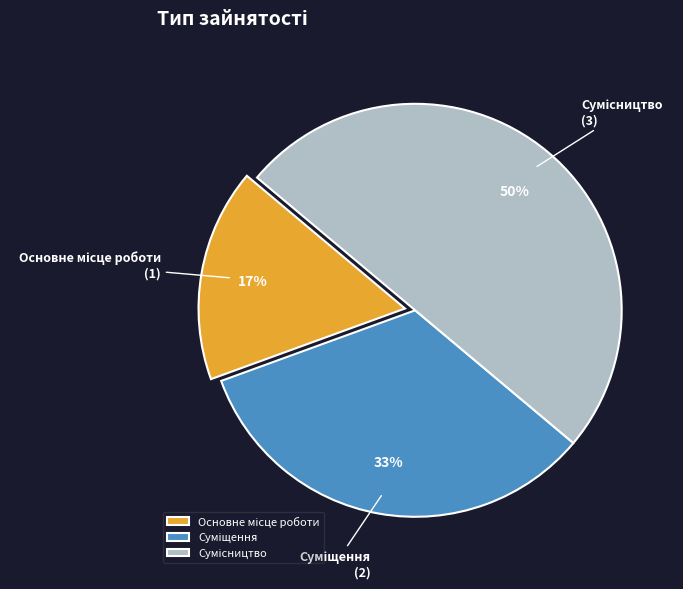

To the nearest percent, what is the difference between the largest and smallest slice percentages?

33%